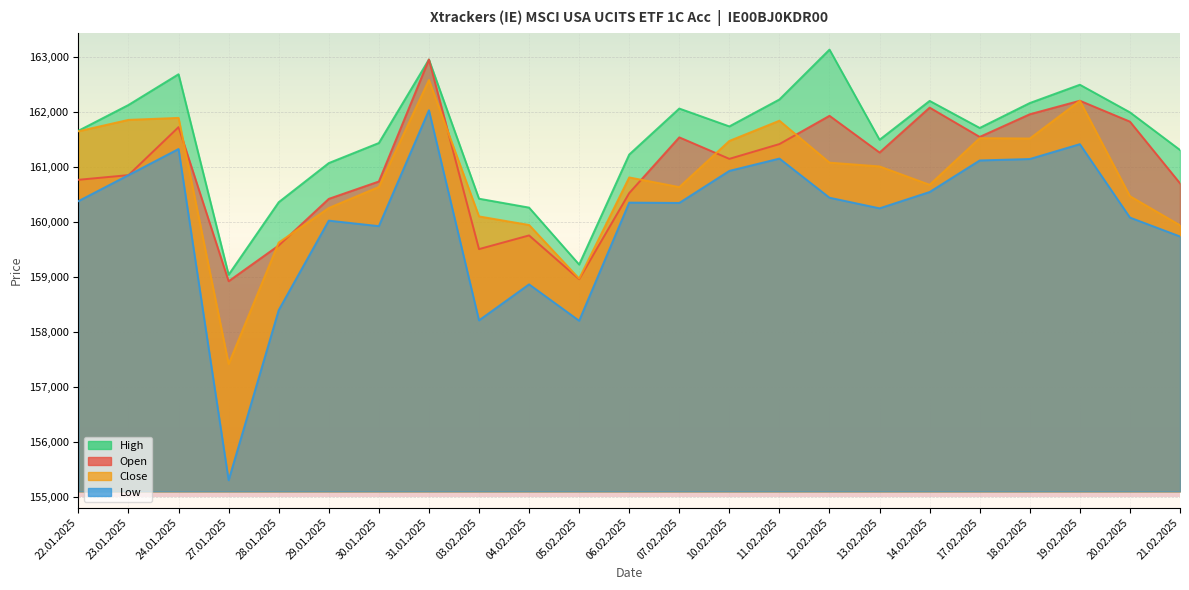

Which series changed the most between 30.01.2025 and 21.02.2025?

Close